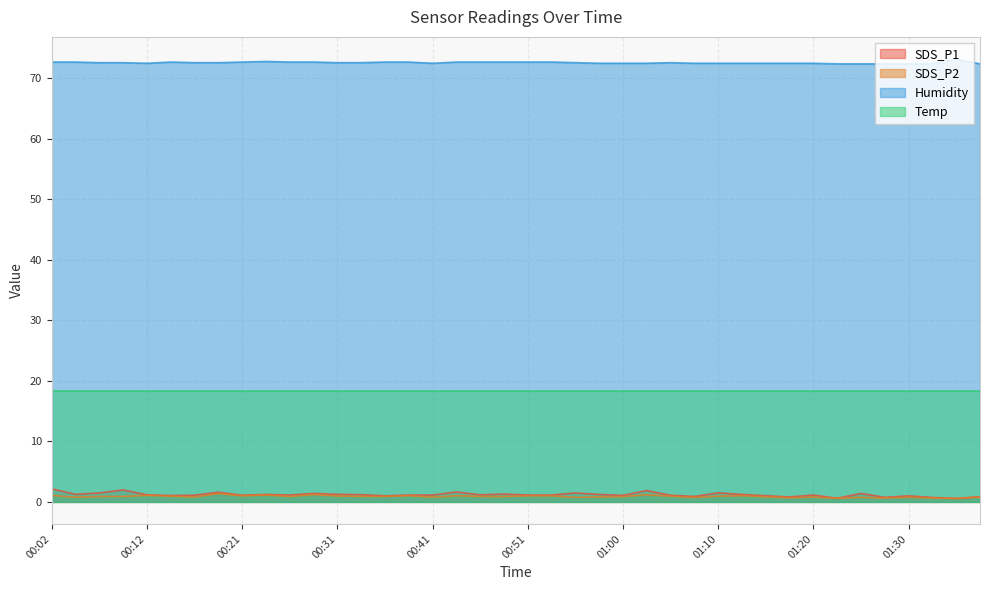

True or false: Temp and Humidity cross at least once.

False